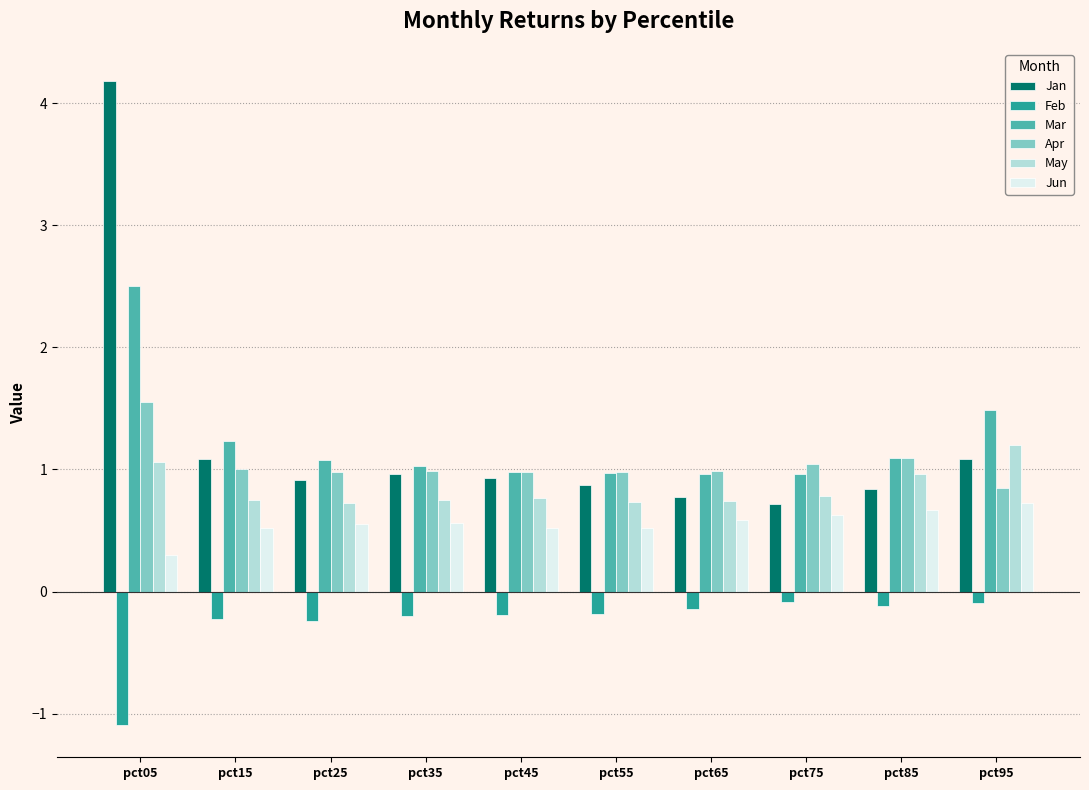

List the series in order of their peak value, lowest first.

Feb, Jun, May, Apr, Mar, Jan